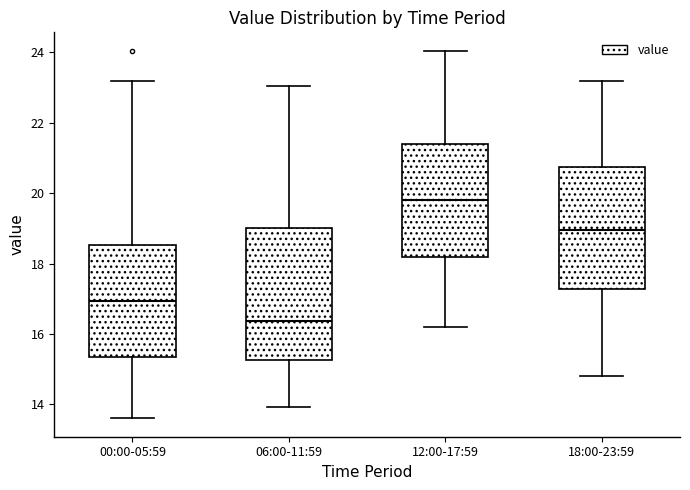

Which box has the highest median line?

12:00-17:59